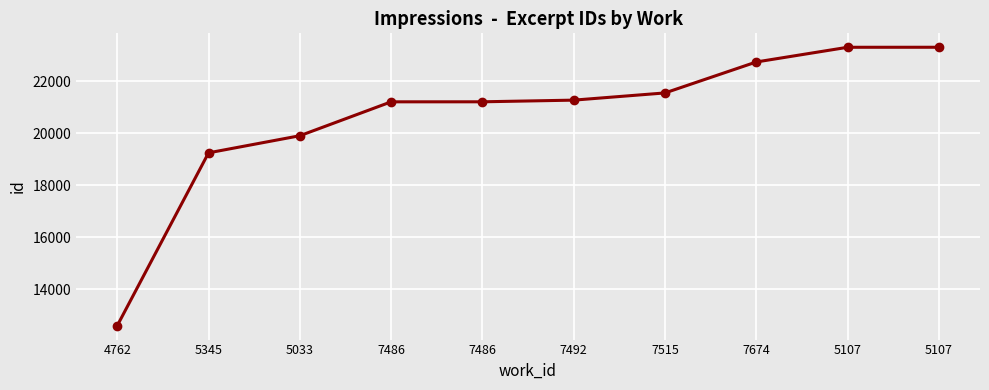

How many lines are shown in the chart?

1